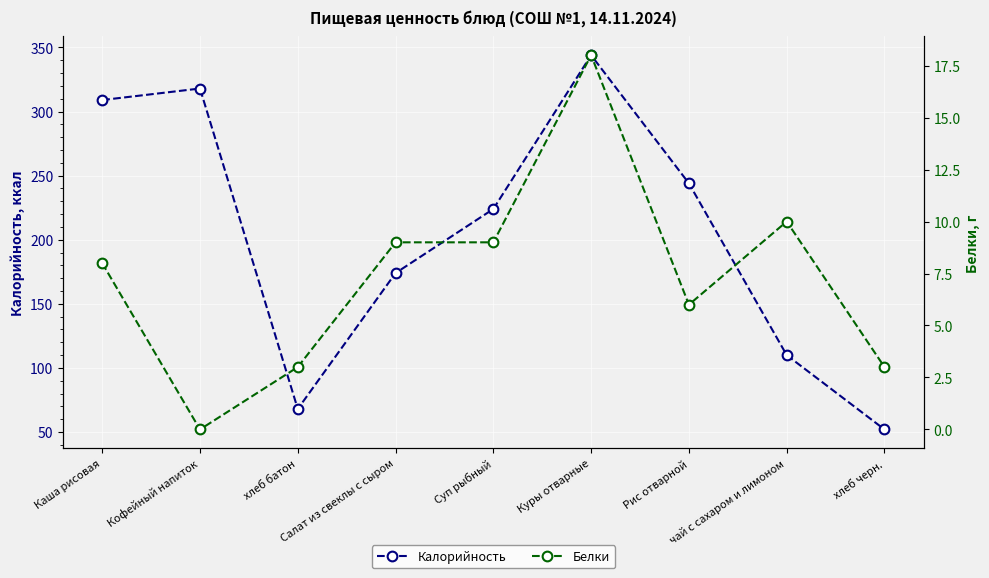

Where is the first local maximum for Калорийность?

Кофейный напиток